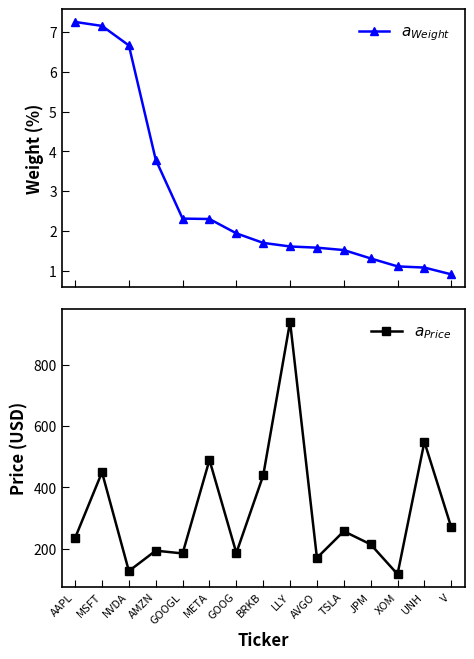

Which series has the widest spread of values?

$a_{Price}$